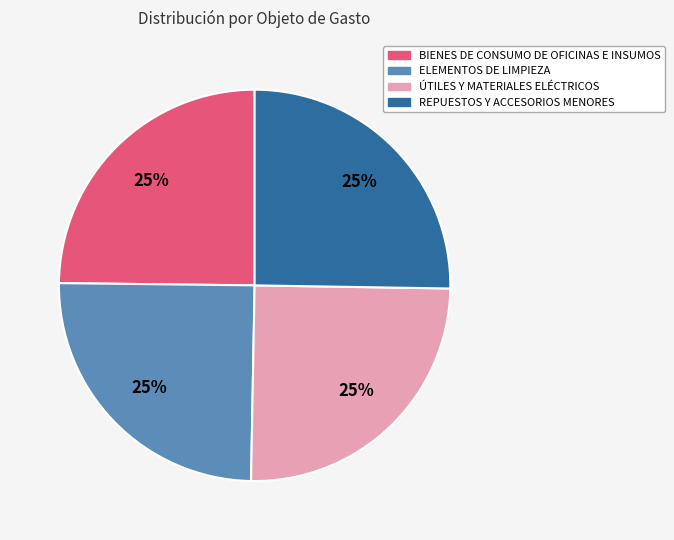

True or false: REPUESTOS Y ACCESORIOS MENORES accounts for 25% of the total.

True